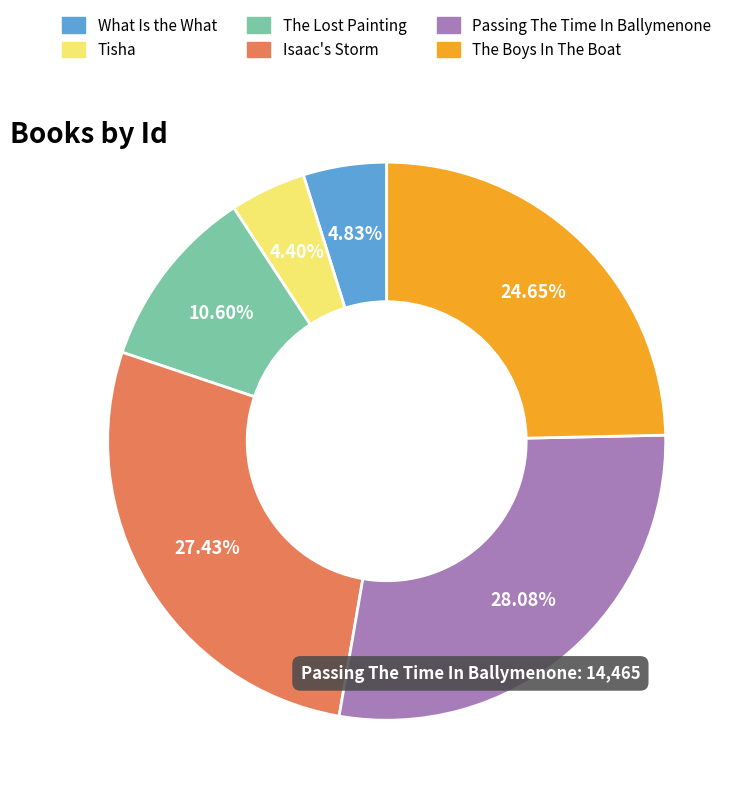

What is the ratio of the value at The Lost Painting to the value at Tisha?

2.4